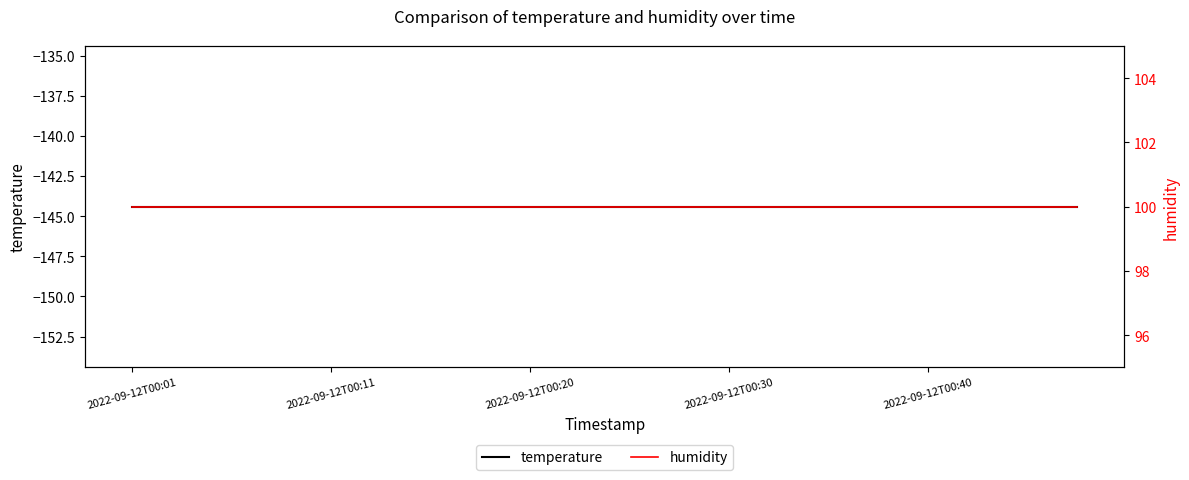

How many lines are shown in the chart?

2